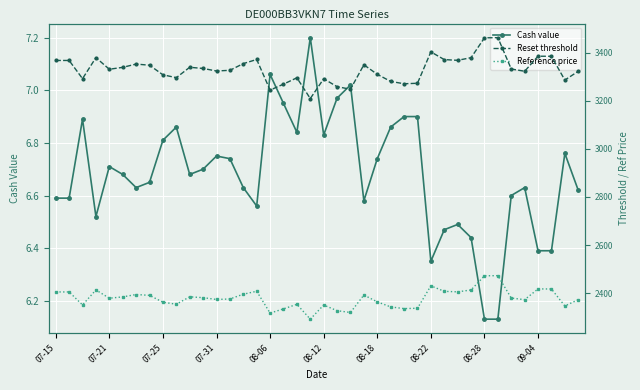

True or false: Cash value has a value of 9.2 at 08-22.

False